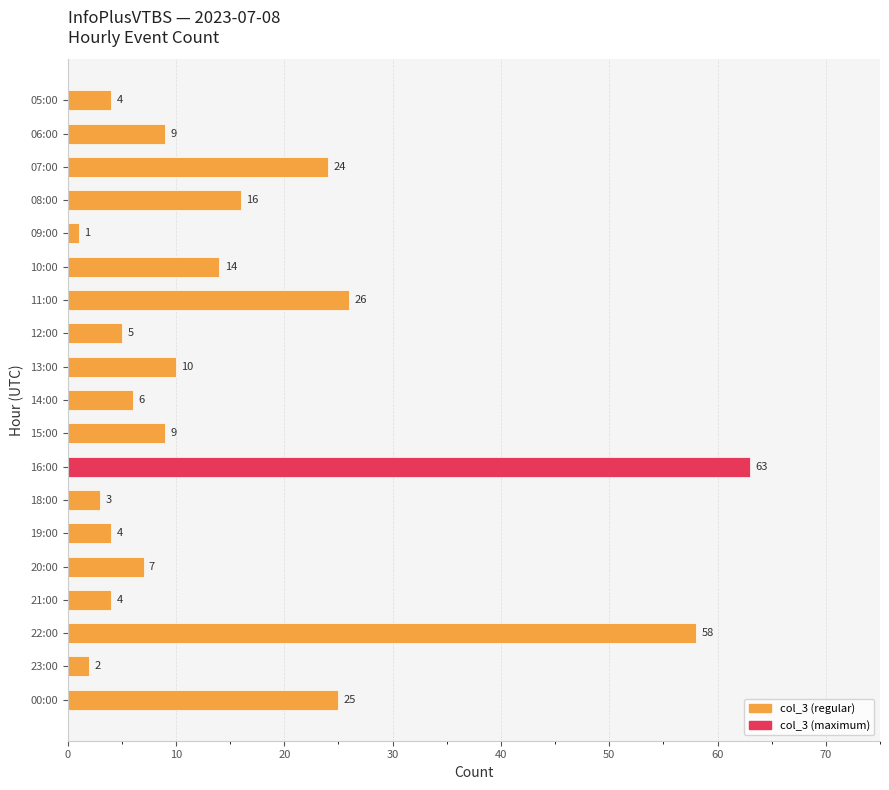

At which category does the chart reach its minimum across all series?

09:00